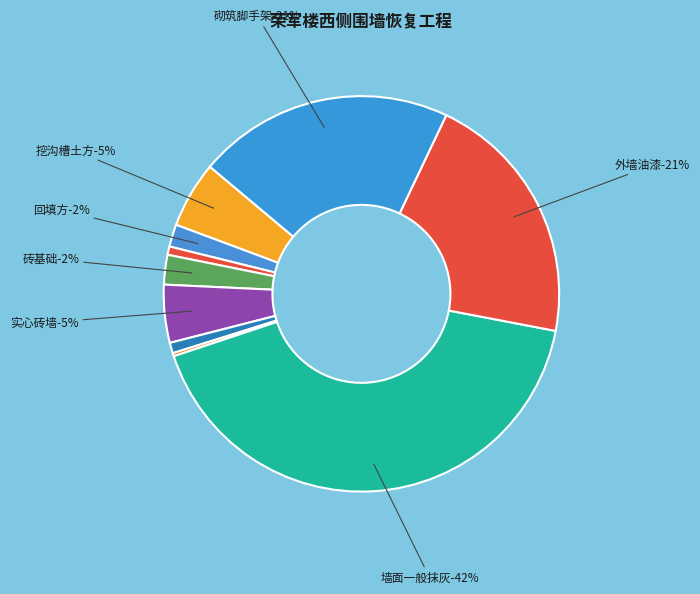

Do 多孔砖柱 and 砖基础 together represent more than half of the pie?

No